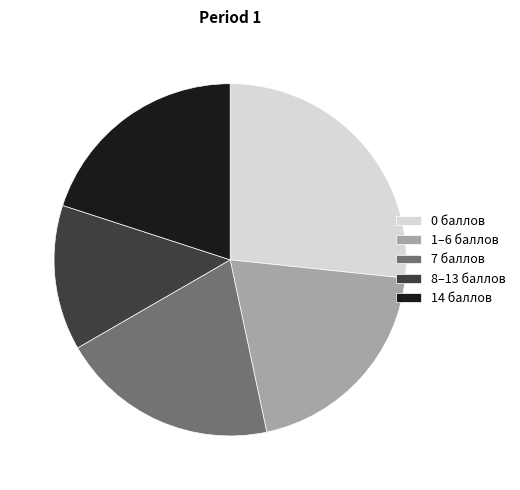

Which has a higher value, 14 баллов or 0 баллов?

0 баллов